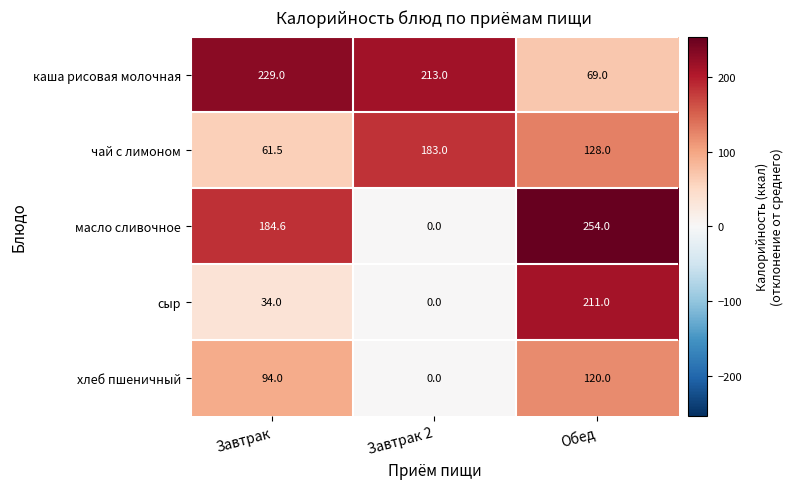

Reading left to right, list all the values displayed in this chart.

каша рисовая молочная: 229.0	213.0	69.0
чай с лимоном: 61.5	183.0	128.0
масло сливочное: 184.6	0.0	254.0
сыр: 34.0	0.0	211.0
хлеб пшеничный: 94.0	0.0	120.0